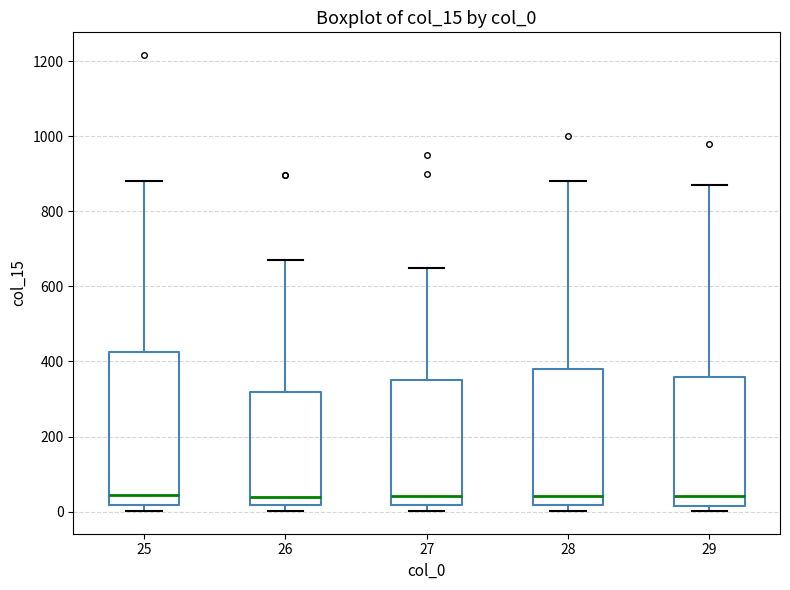

Comparing the boxes themselves (not the whiskers), which one is the tallest?

25